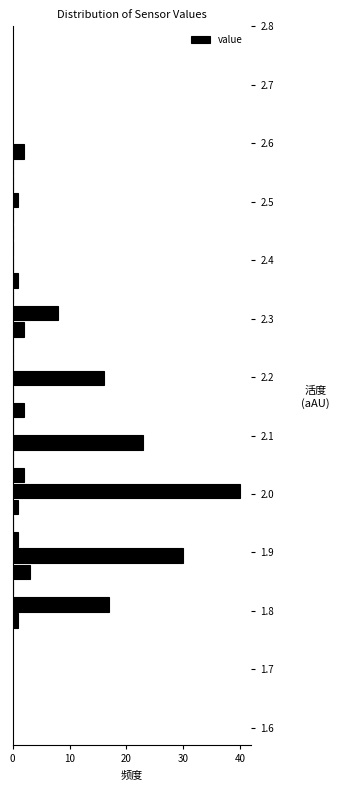

Around what value on the y-axis is the longest bar? Give the approximate position of its centre, as read against the axis.

2.01